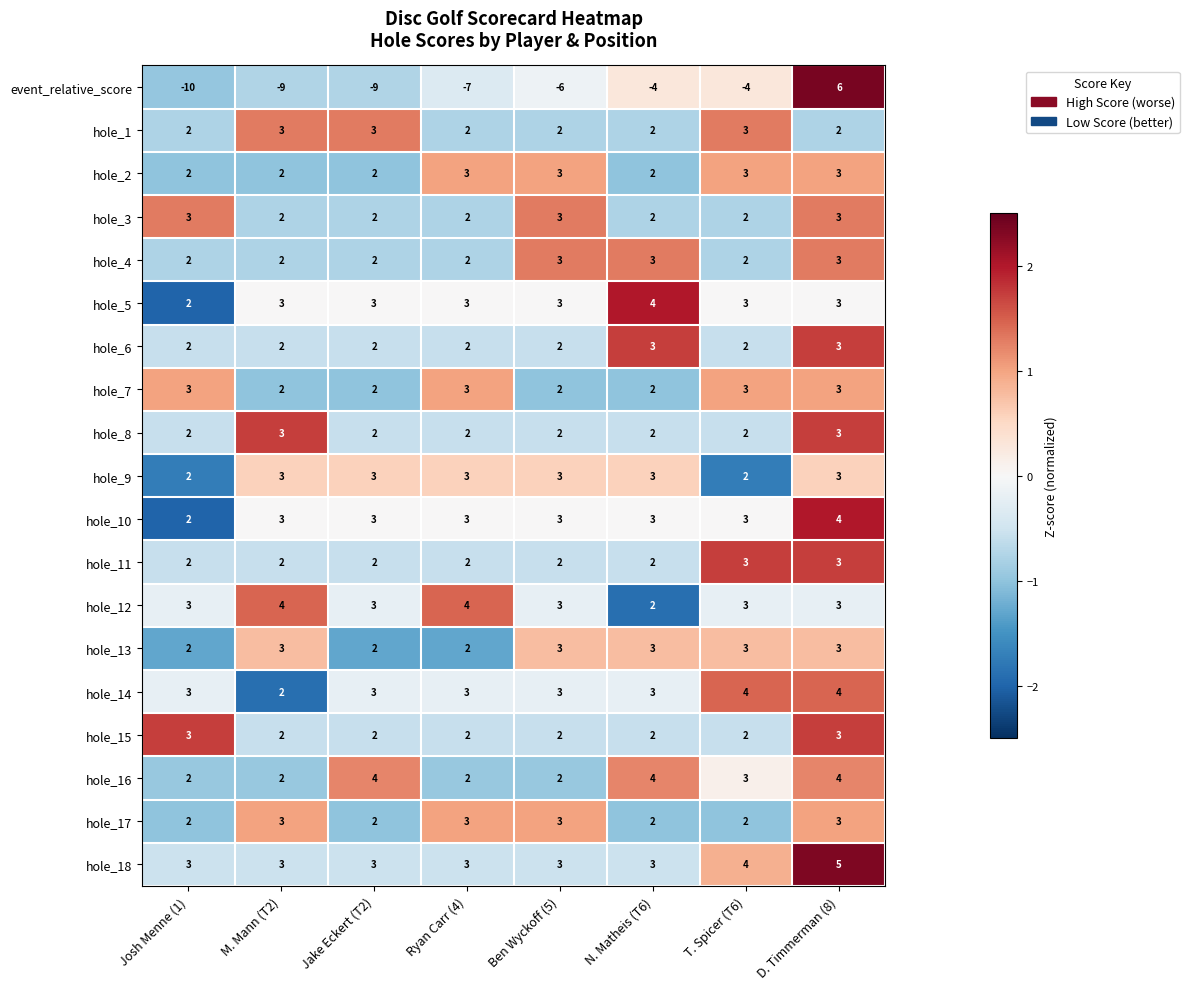

How many hole_2 values are between 2 and 3?

8